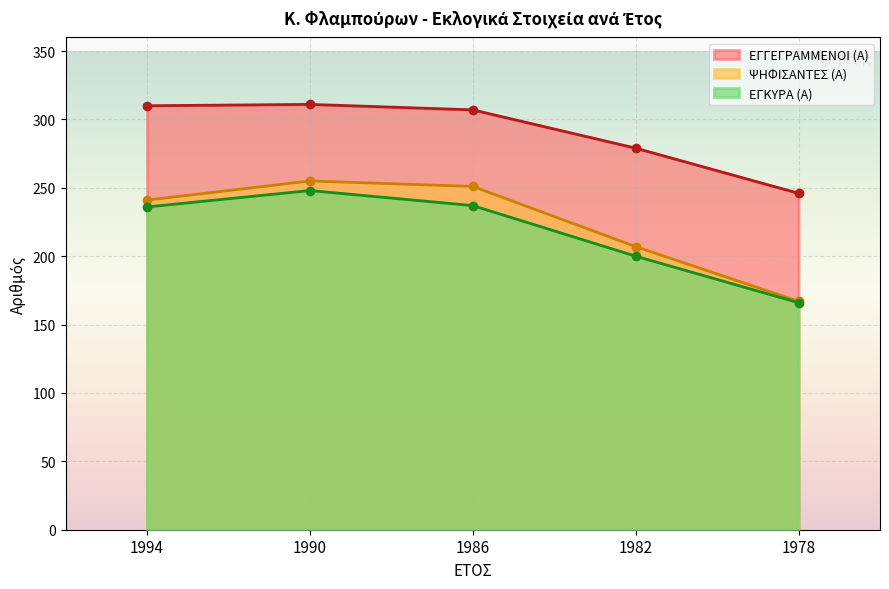

Reading right to left, list all the values displayed in this chart.

ΕΓΓΕΓΡΑΜΜΕΝΟΙ (Α): 246	279	307	311	310
ΨΗΦΙΣΑΝΤΕΣ (Α): 167	207	251	255	241
ΕΓΚΥΡΑ (Α): 166	200	237	248	236